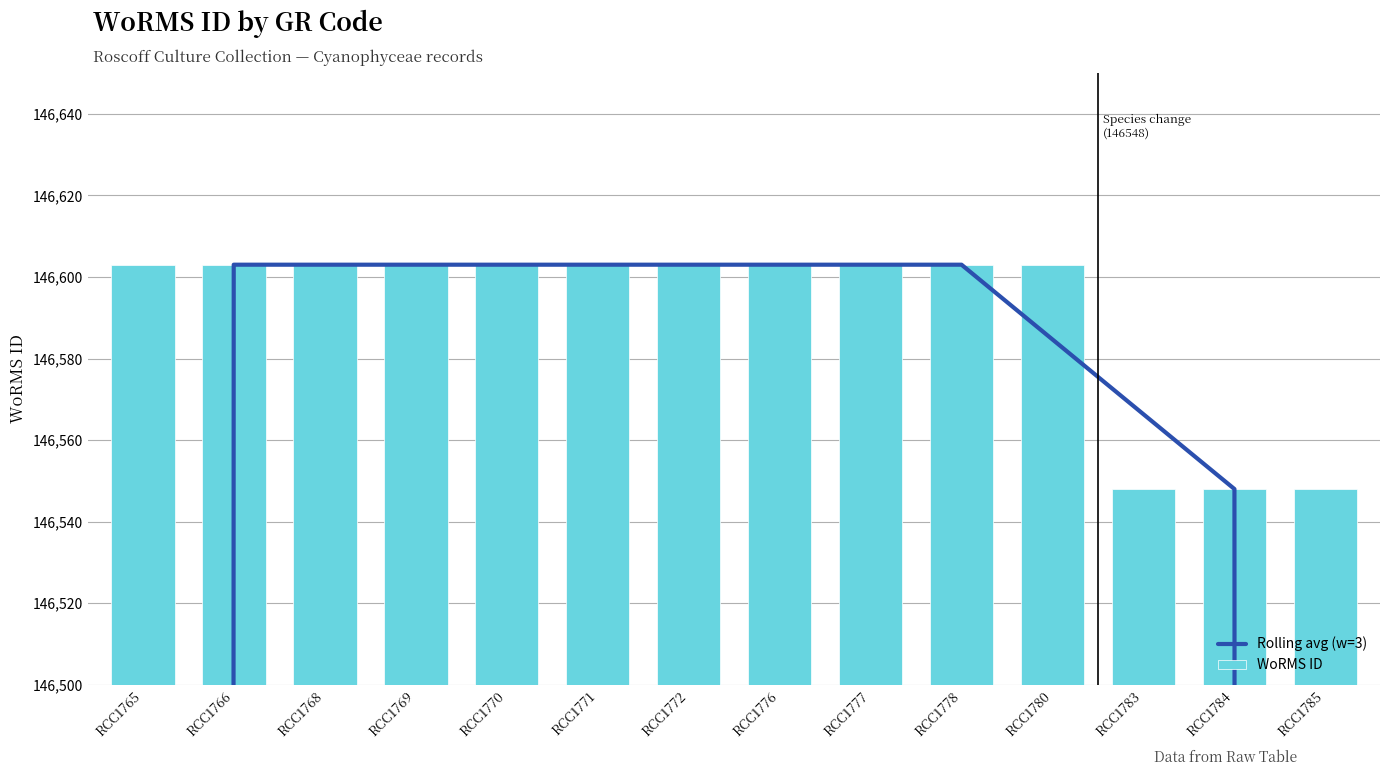

The value of WoRMS ID at RCC1777 is 146603.0. True or false?

True